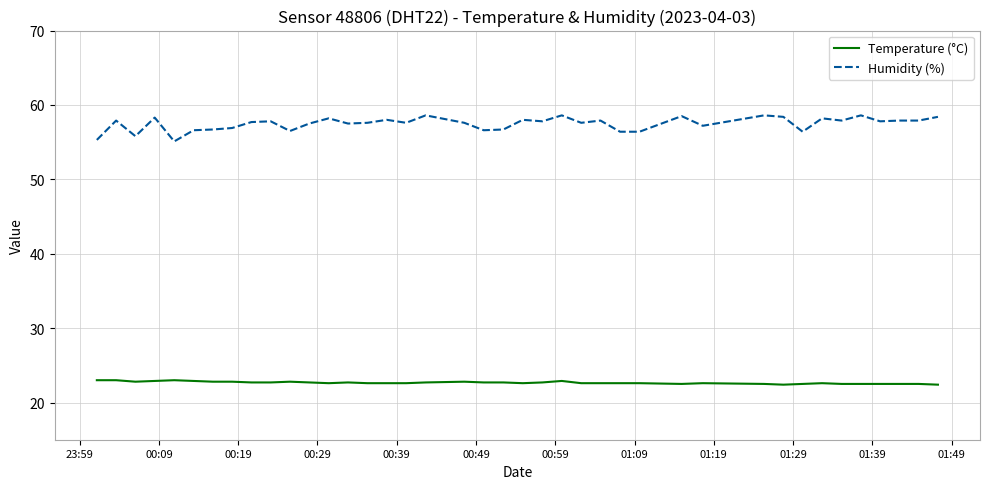

What is the difference between the maximum and minimum values in the Temperature (°C) series?

0.6